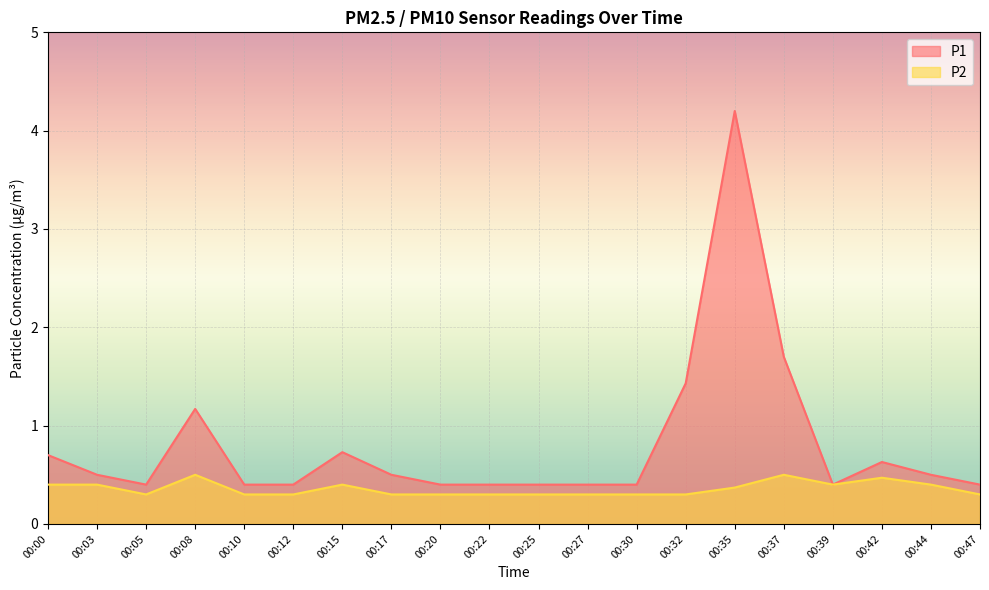

What is the total value across all series at 00:20?

0.7